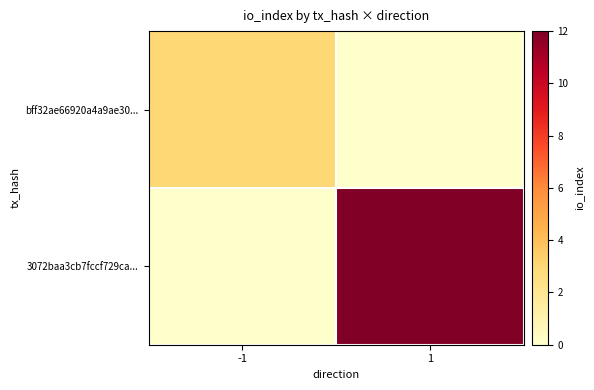

At 1, list the series in order from smallest to largest.

bff32ae66920a4a9ae30..., 3072baa3cb7fccf729ca...